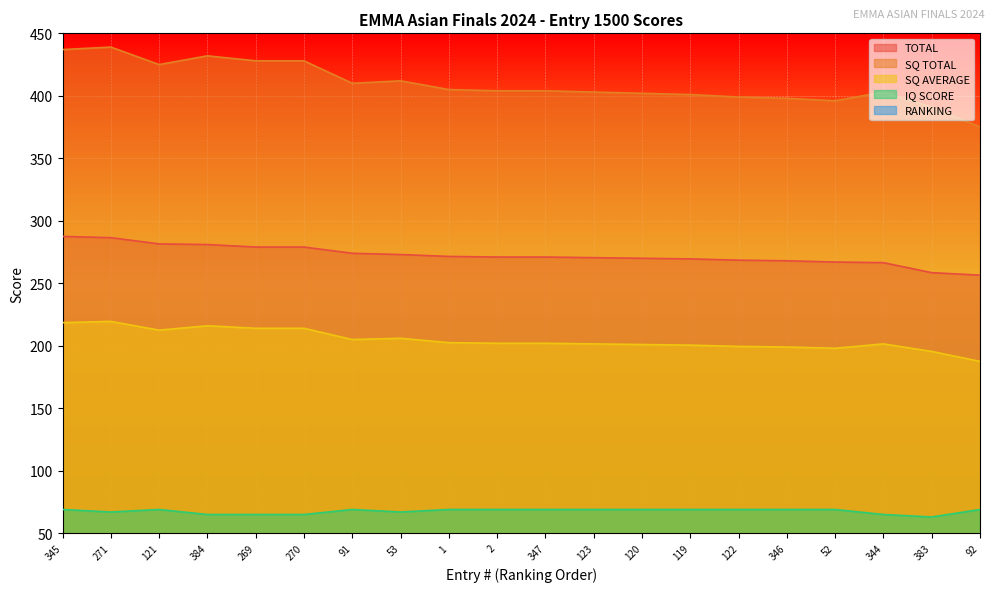

What is the label of the 8th point from the left?

53